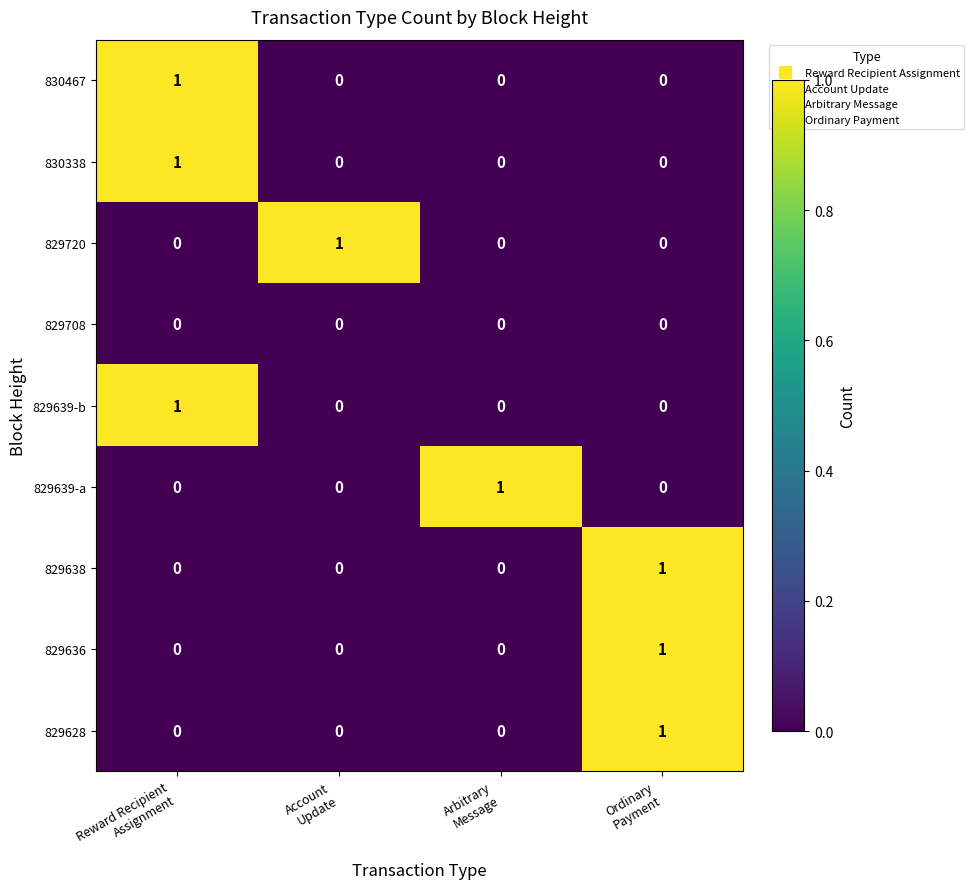

How many 829638 values are between 0 and 1?

4